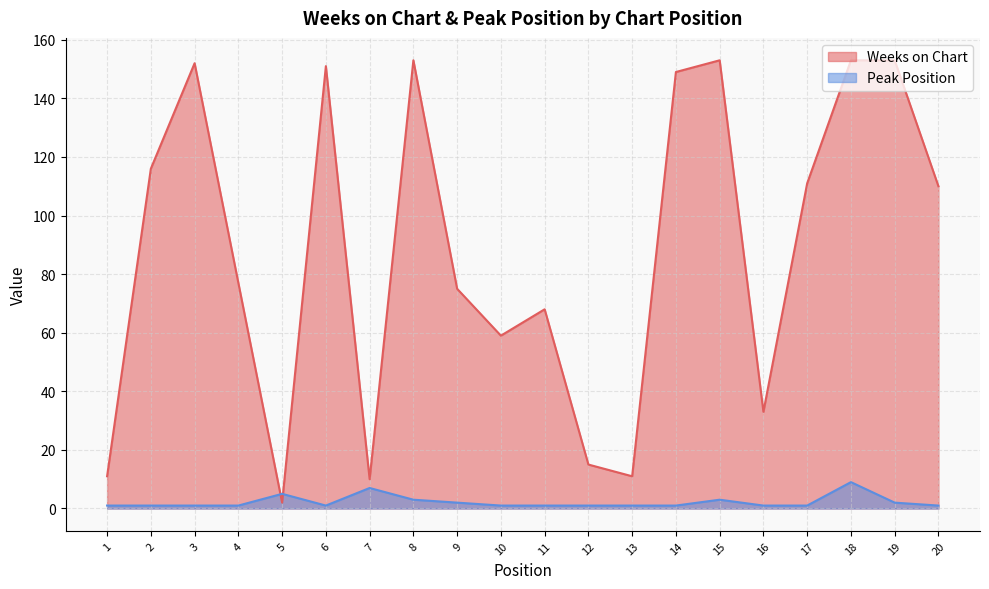

What is the greatest value displayed?

153